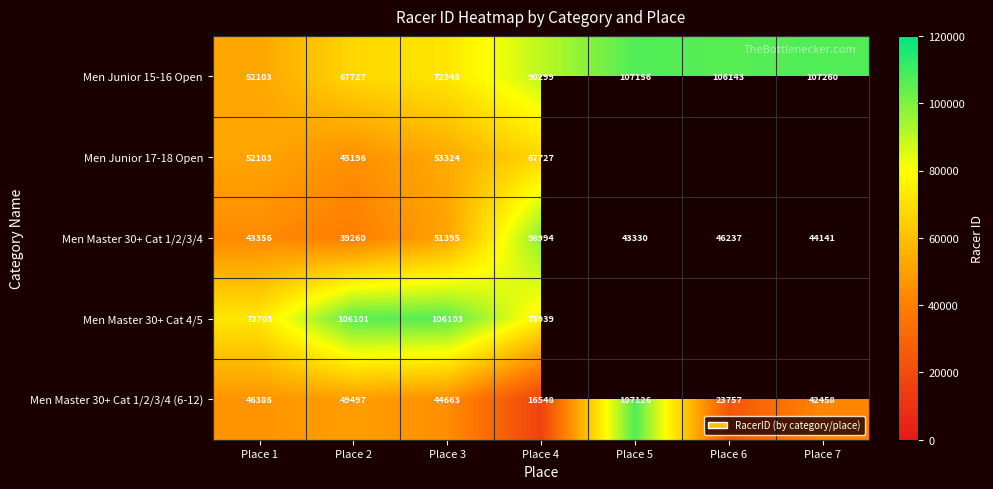

What is the total value across all series at Place 2?

307781